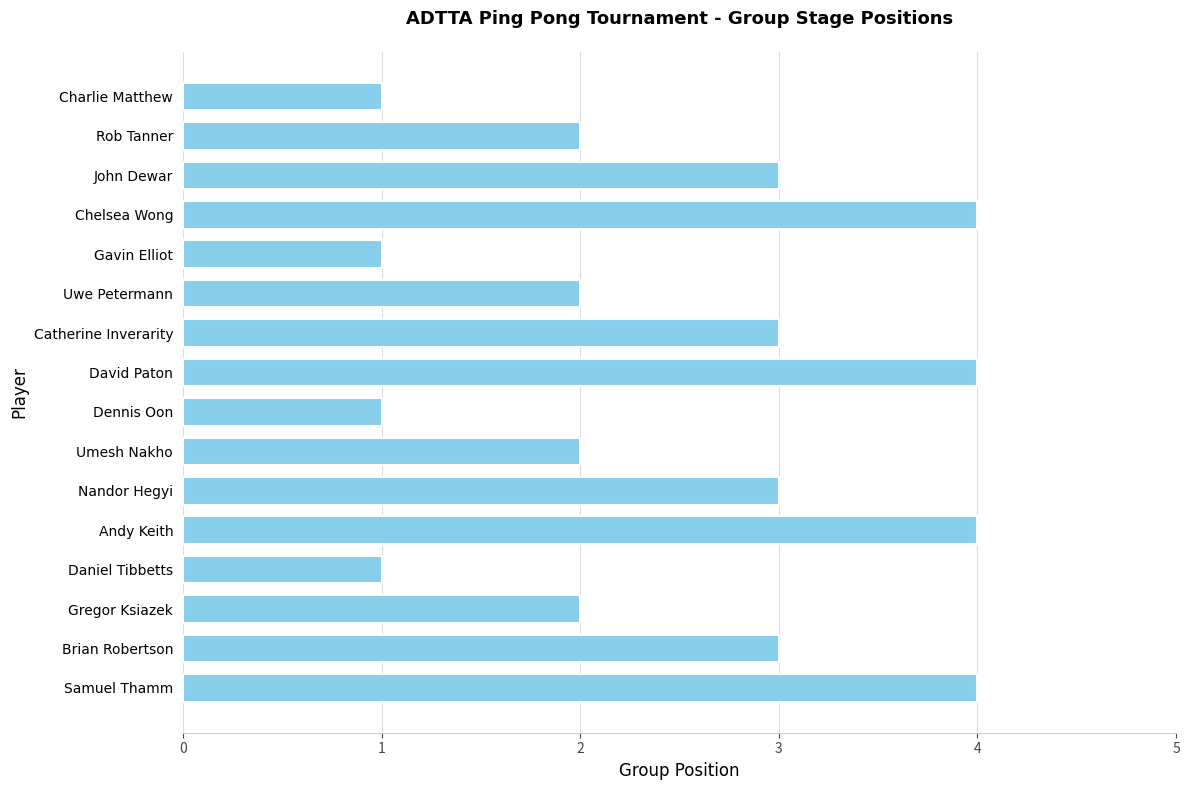

What is the label of the 8th bar from the bottom?

Dennis Oon